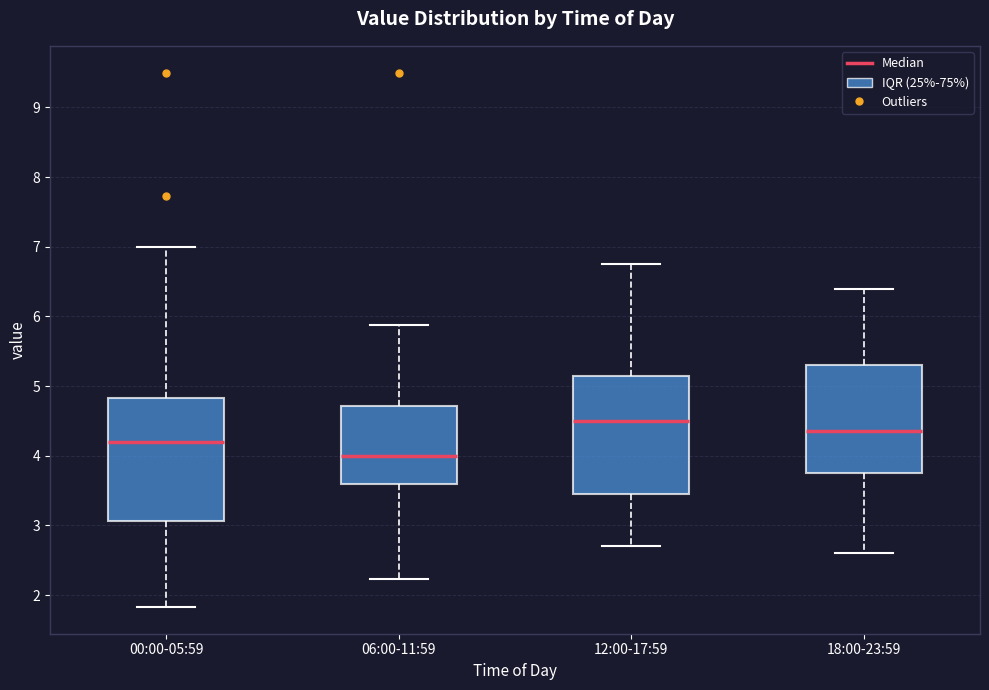

Which box's median line is the highest?

12:00-17:59